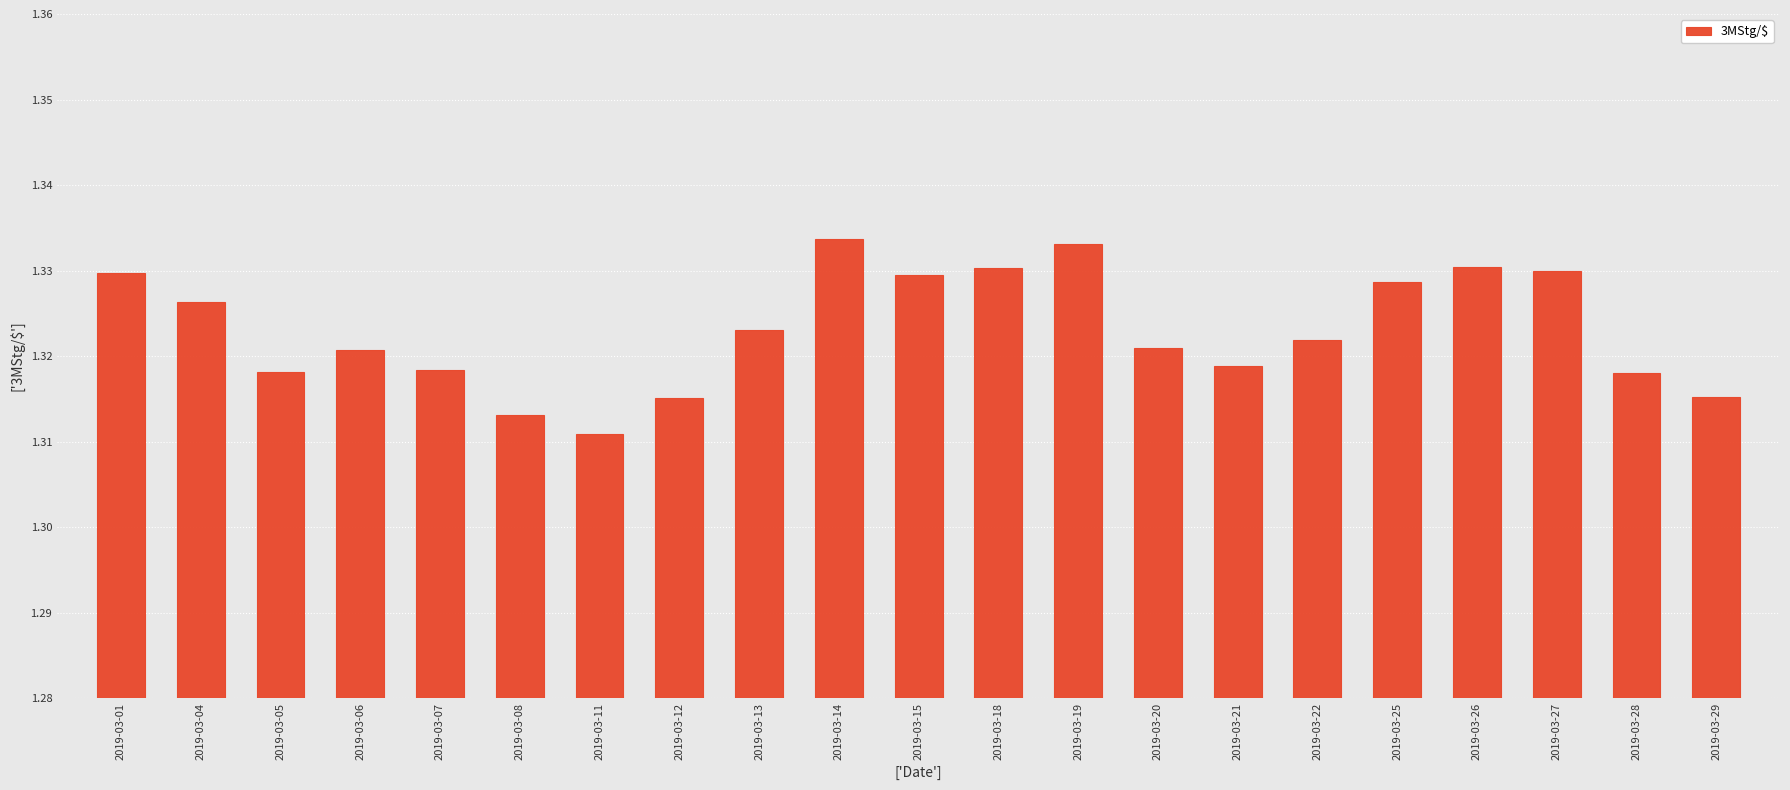

What is the sum of the values at 2019-03-13 and 2019-03-04?

2.6